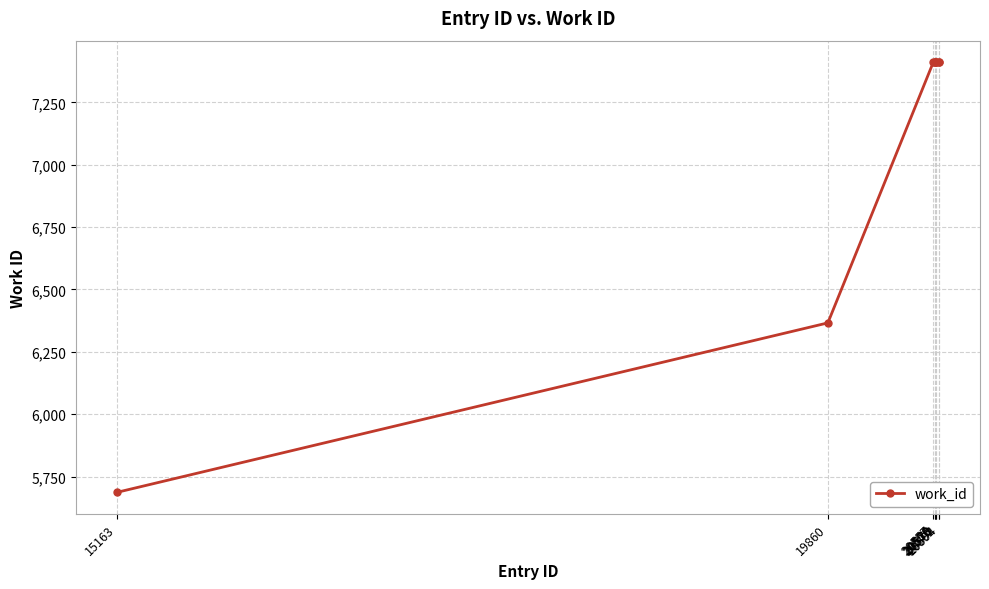

Reading right to left, extract all data points from this chart.

20594=7411	20592=7411	20578=7411	20573=7411	20570=7411	20566=7411	20557=7411	19860=6366	15163=5687